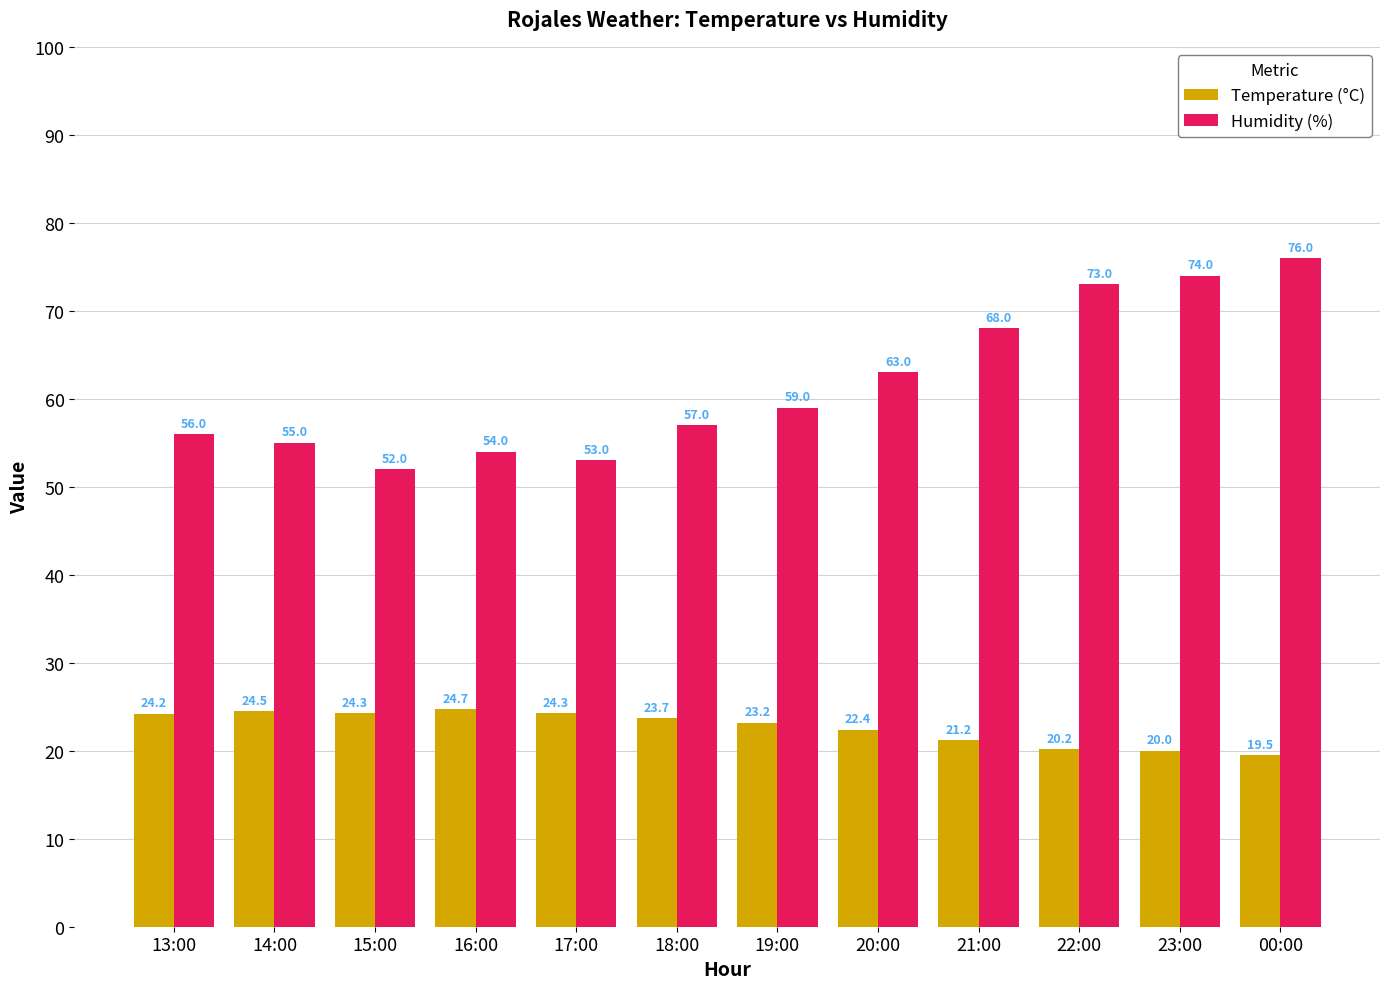

What is the label of the 2nd bar from the left?

14:00